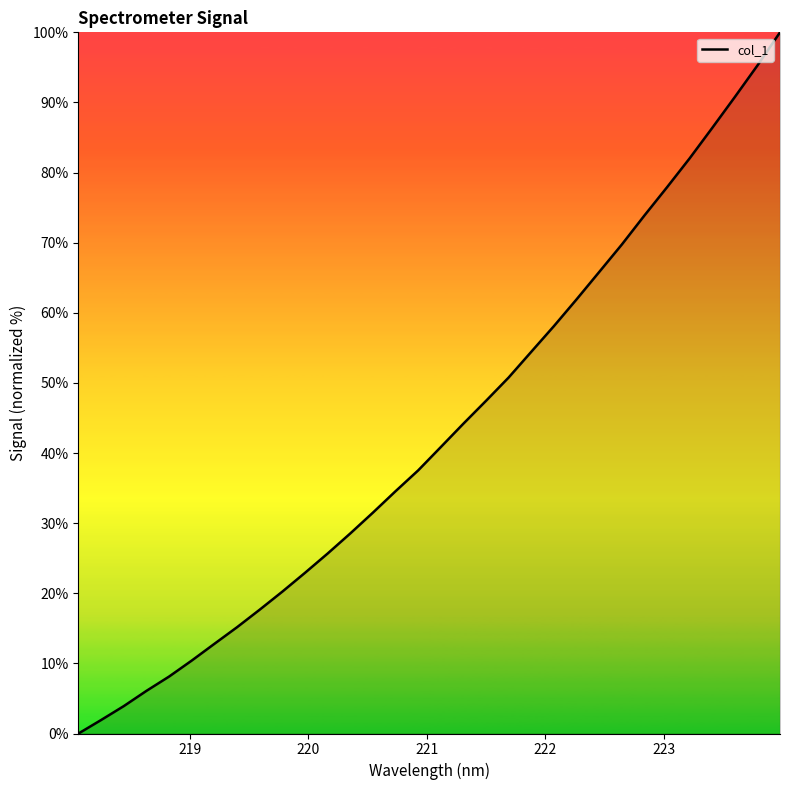

What is the difference between the maximum and minimum values?

100.0